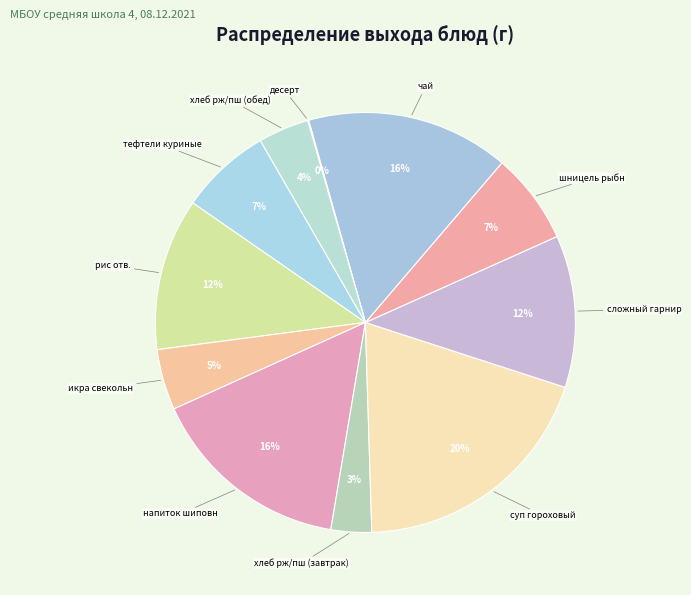

To the nearest percent, what is the average slice percentage?

9%